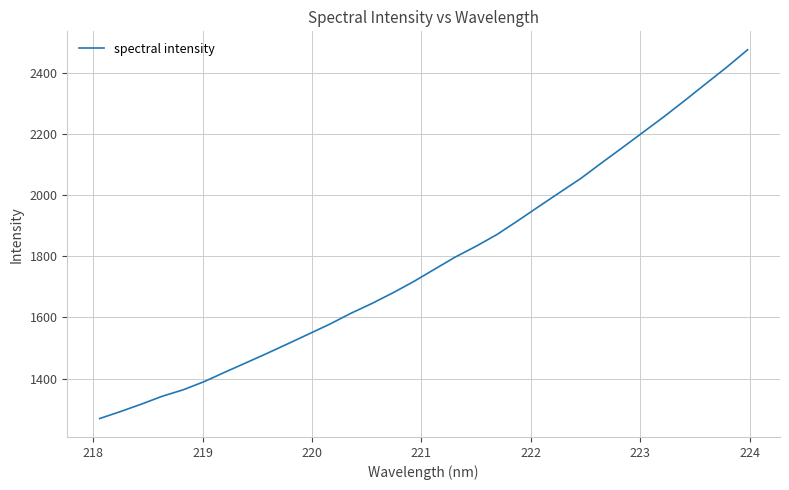

What is the maximum value shown in the chart?

2475.3